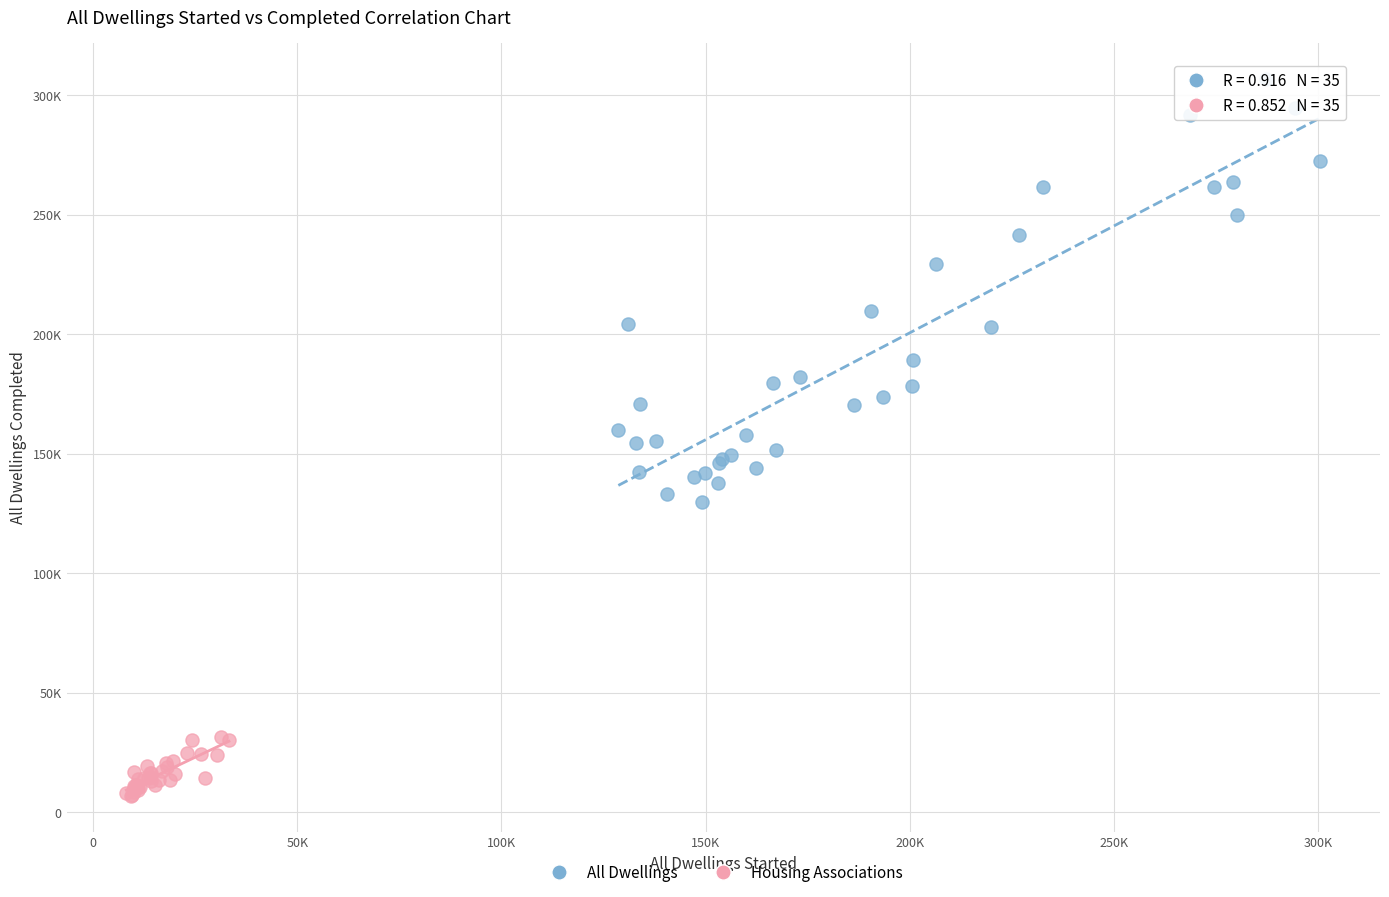

What are all the series names shown in the legend?

All Dwellings, Housing Associations